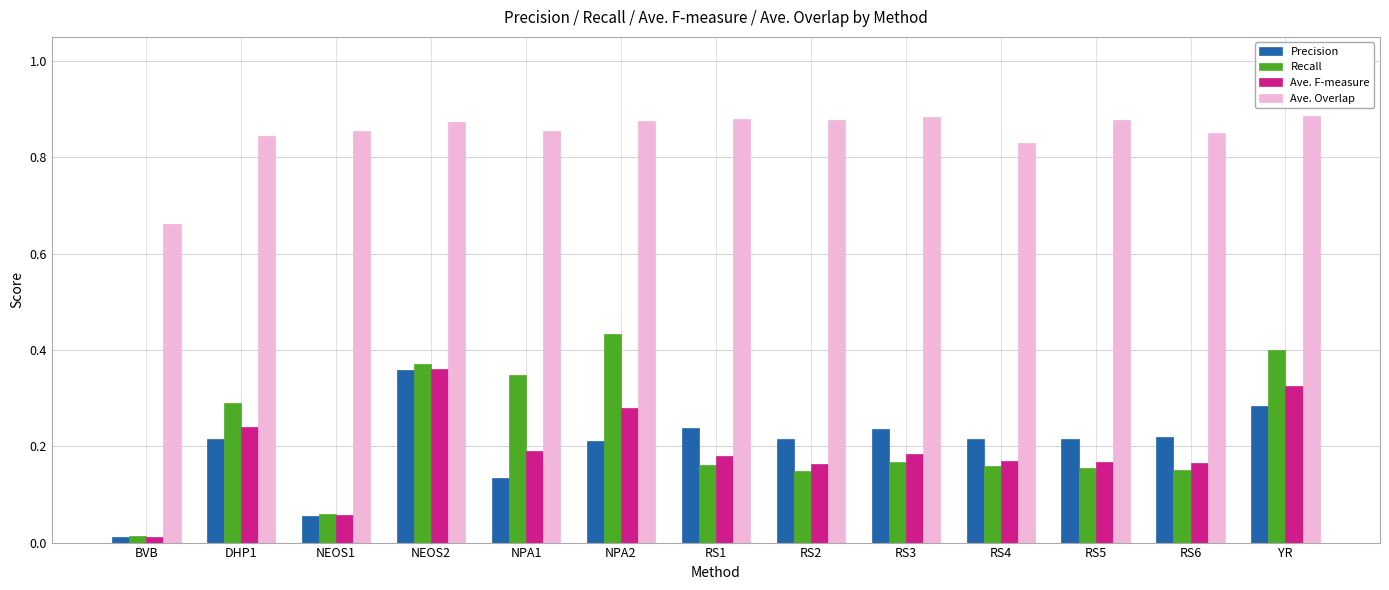

What is the sum of all Precision values?

2.6